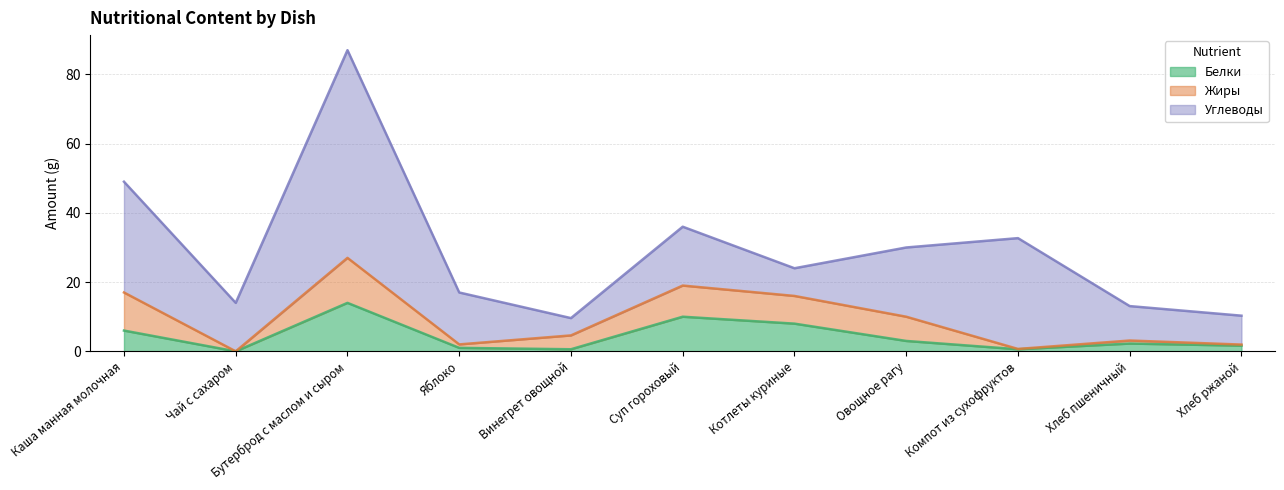

Reading left to right, what are all the values shown in this chart?

Белки: 6.0	0.0	14.0	1.0	0.6	10.0	8.0	3.0	0.6	2.2	1.6
Жиры: 11.0	0.0	13.0	1.0	4.0	9.0	8.0	7.0	0.1	0.9	0.3
Углеводы: 32.0	14.0	60.0	15.0	5.0	17.0	8.0	20.0	32.0	9.9	8.3